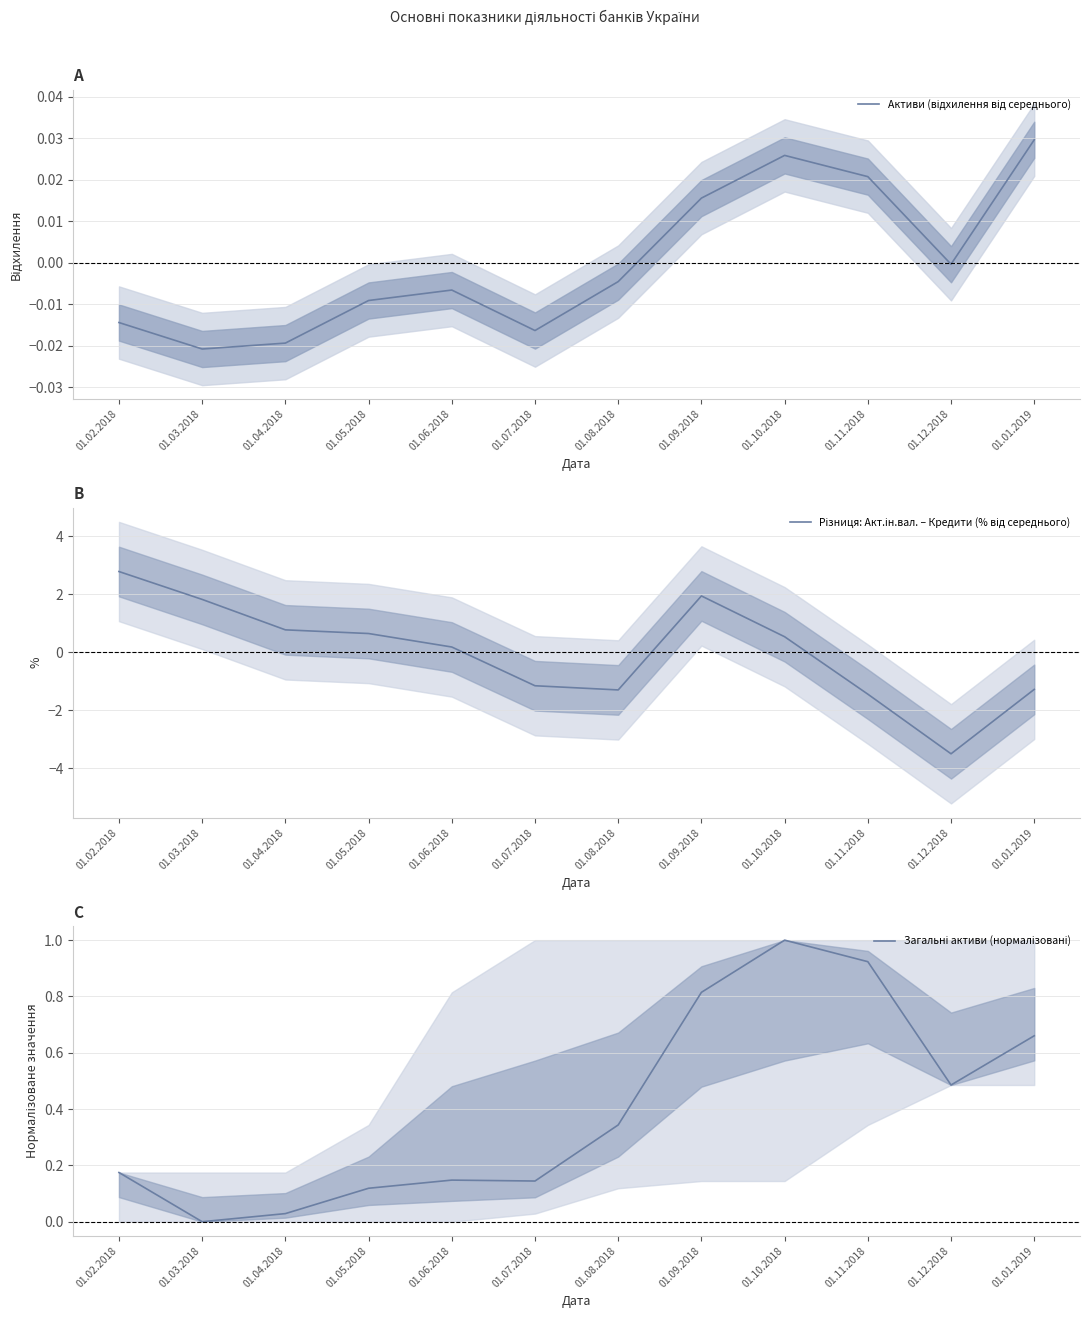

What is the label of the 5th point from the left?

01.06.2018